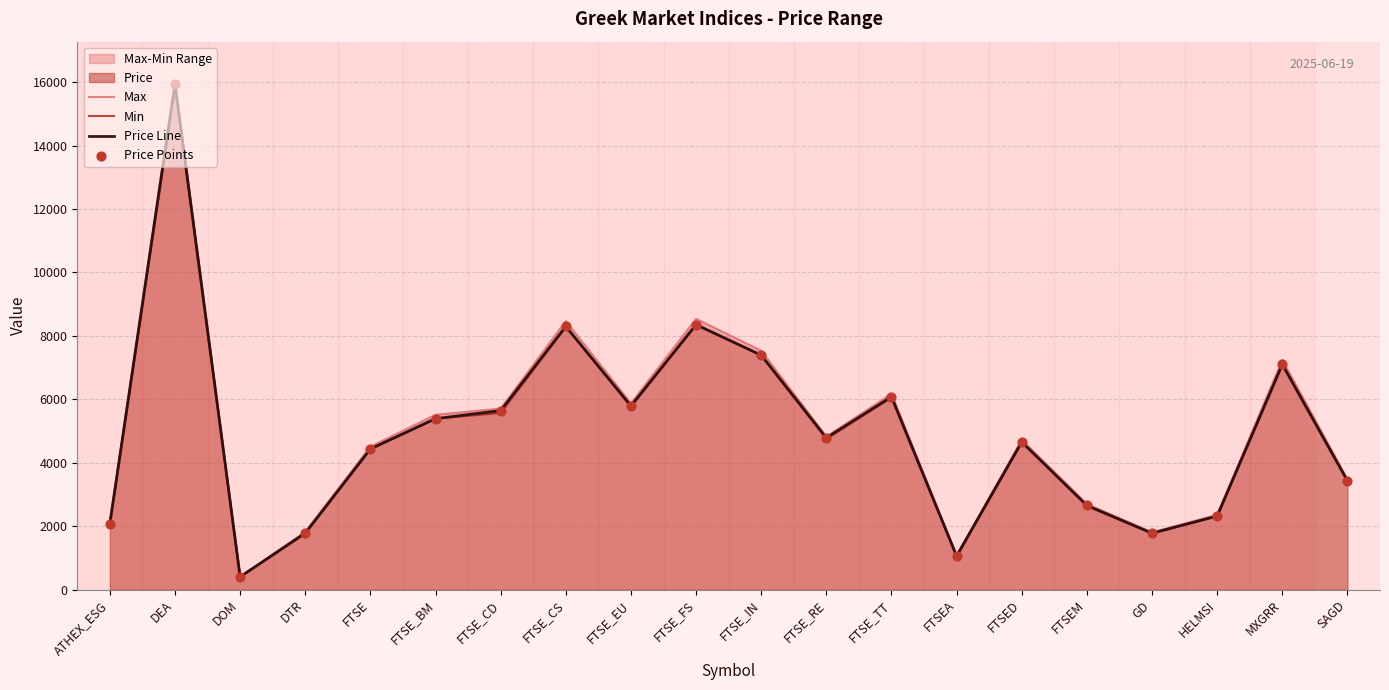

Which series has the largest total across all categories?

Max